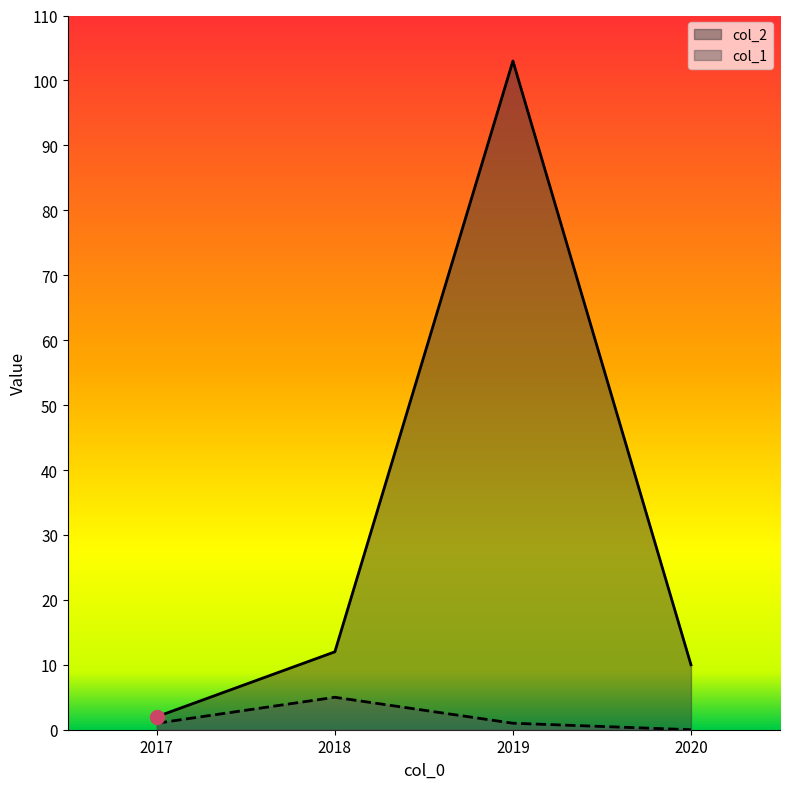

What is the difference between the highest and lowest values at 2018?

7